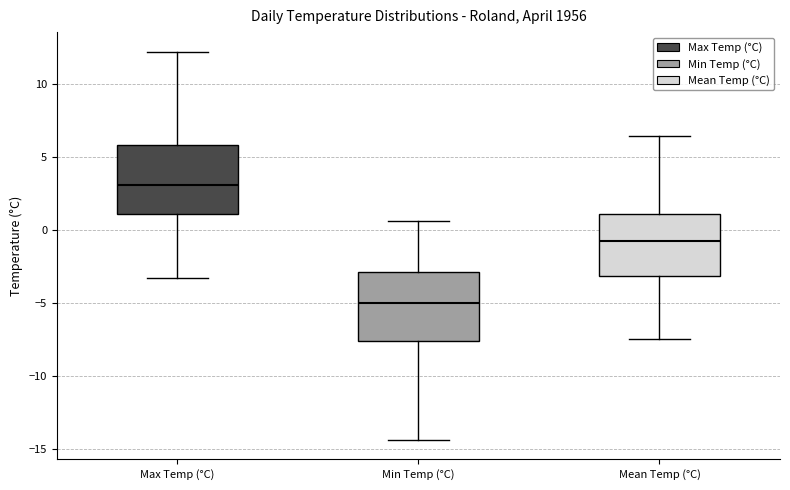

Reading left to right, read every box against the y-axis: the position of its median line, the range the box covers, and the ends of its whiskers. The values are not printed on the chart, so give them approximately, as read against the axis.

Max Temp (°C): median 3.0, box 1.0 to 6.0, whiskers -3.5 to 12.0
Min Temp (°C): median -5.0, box -7.5 to -3.0, whiskers -14.5 to 0.5
Mean Temp (°C): median -0.5, box -3.0 to 1.0, whiskers -7.5 to 6.5